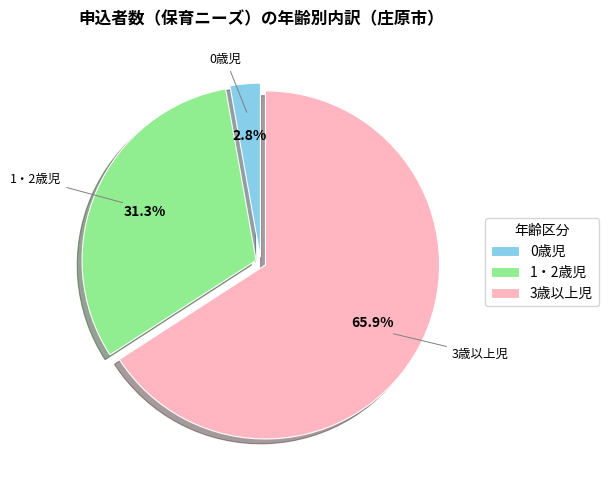

To the nearest percent, what is the difference between the largest and smallest slice percentages?

63%